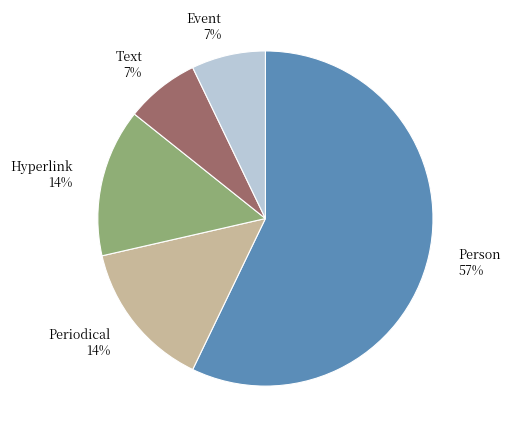

To the nearest percent, what is the average slice percentage?

20%